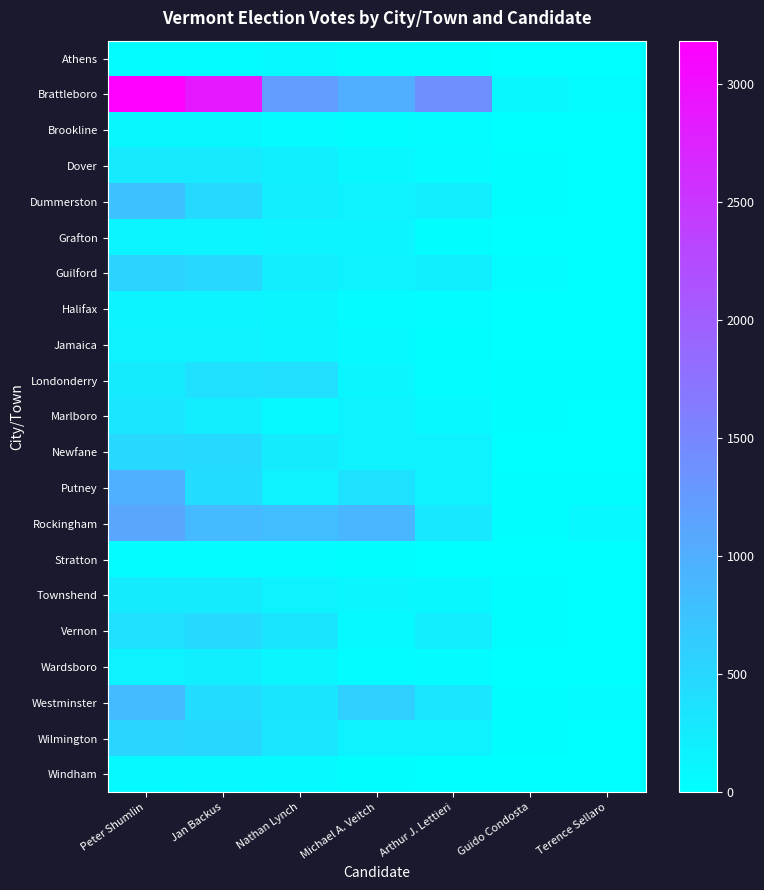

At Peter Shumlin, list the series in order from largest to smallest.

Brattleboro, Rockingham, Putney, Westminster, Dummerston, Guilford, Wilmington, Newfane, Vernon, Marlboro, Dover, Townshend, Londonderry, Jamaica, Wardsboro, Halifax, Grafton, Brookline, Windham, Athens, Stratton